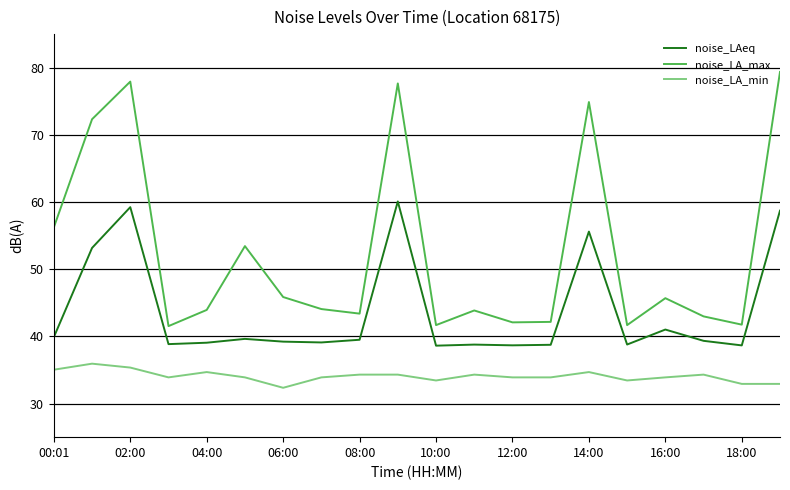

What is the difference between the maximum and minimum values in the noise_LA_min series?

3.6